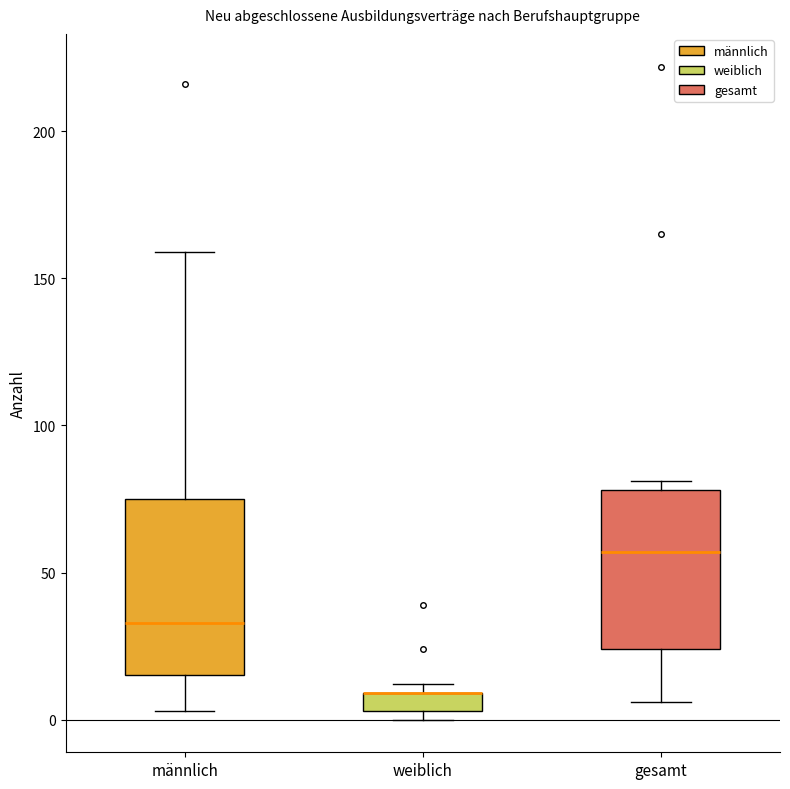

Where is the upper edge of the box for gesamt on the y-axis? The values are not printed on the chart, so give them approximately, as read against the axis.

80